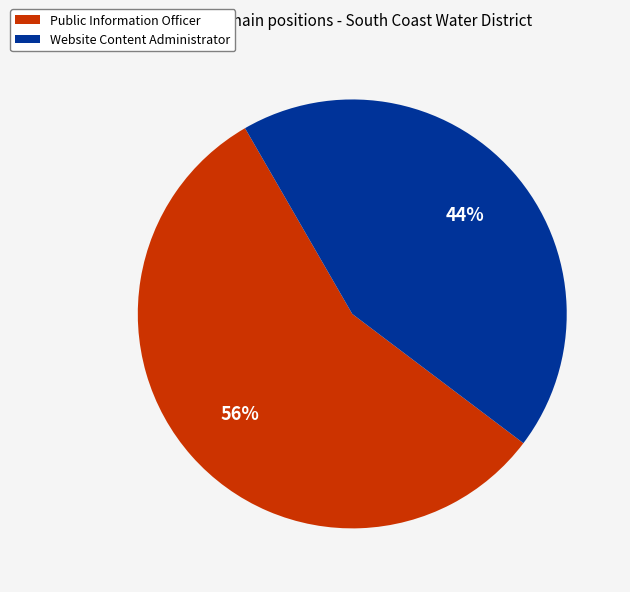

The Public Information Officer slice represents 48% of the pie. True or false?

False